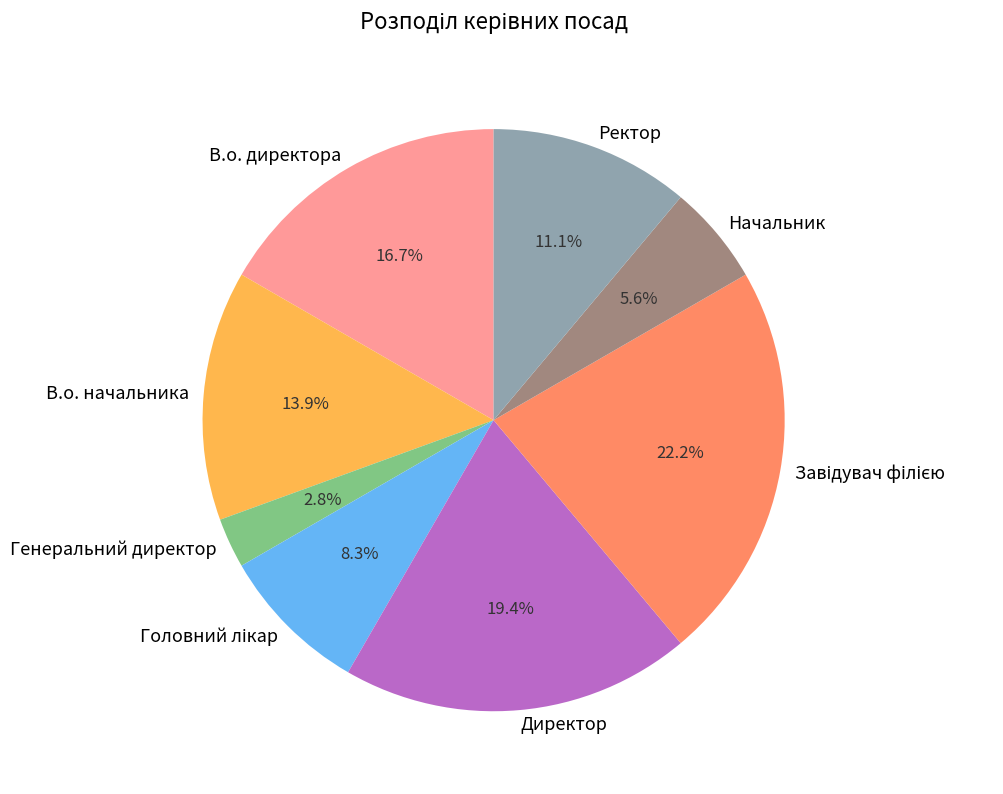

Does Начальник represent more than half of the total?

No